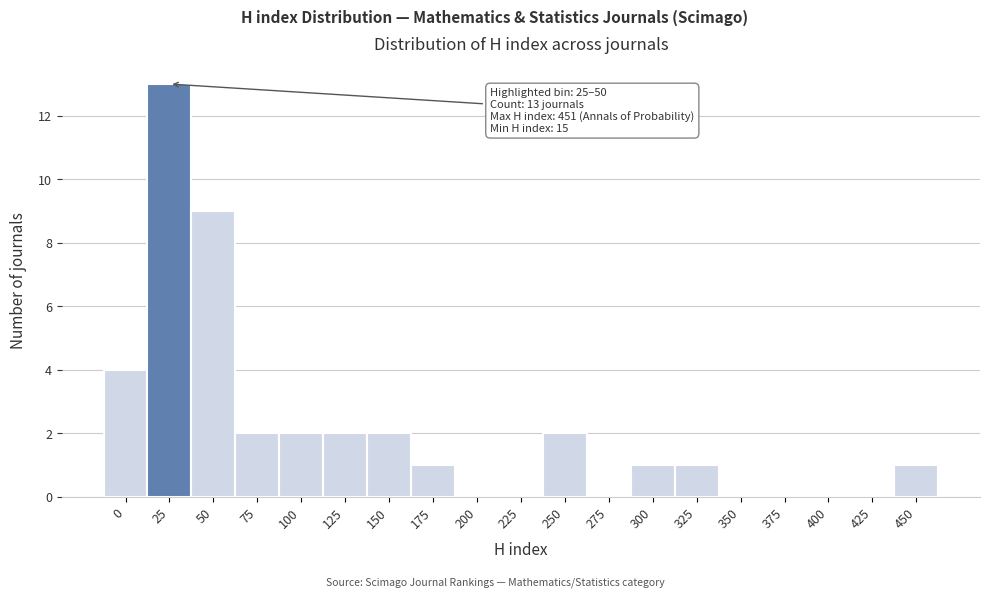

Reading left to right, transcribe all the data shown in this chart.

0=4	25=13	50=9	75=2	100=2	125=2	150=2	175=1	200=0	225=0	250=2	275=0	300=1	325=1	350=0	375=0	400=0	425=0	450=1